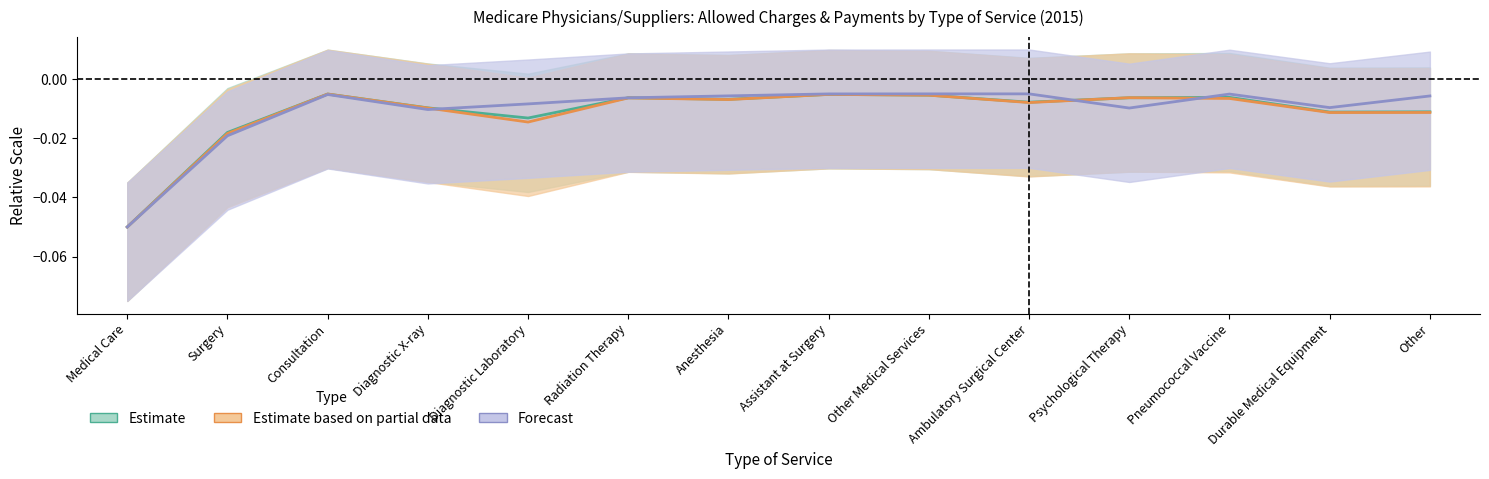

At which category does Estimate reach its first local valley?

Diagnostic Laboratory